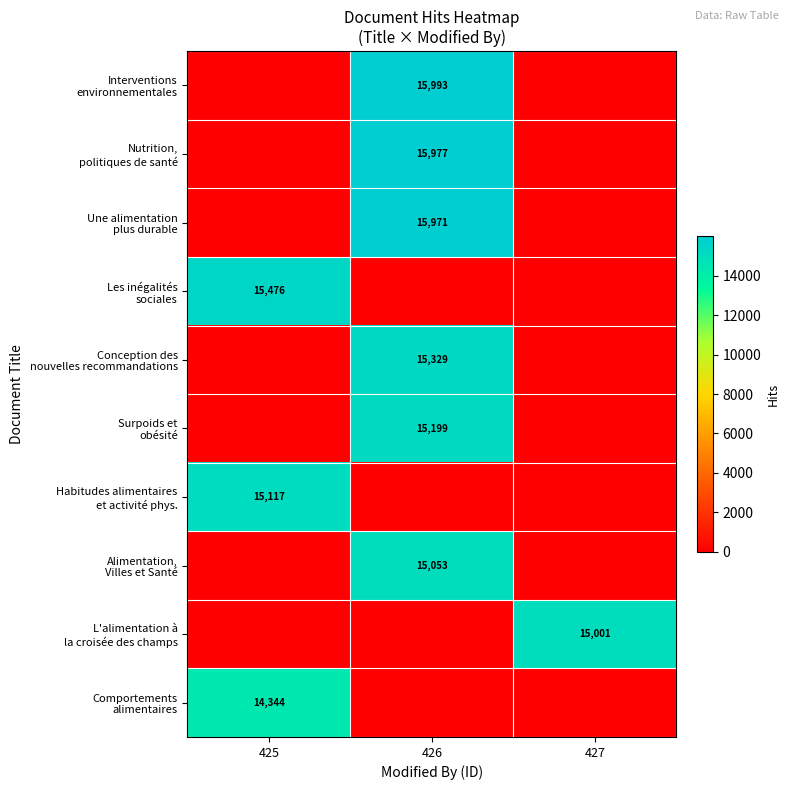

What is the highest value of the Conception des nouvelles recommandations series?

15329